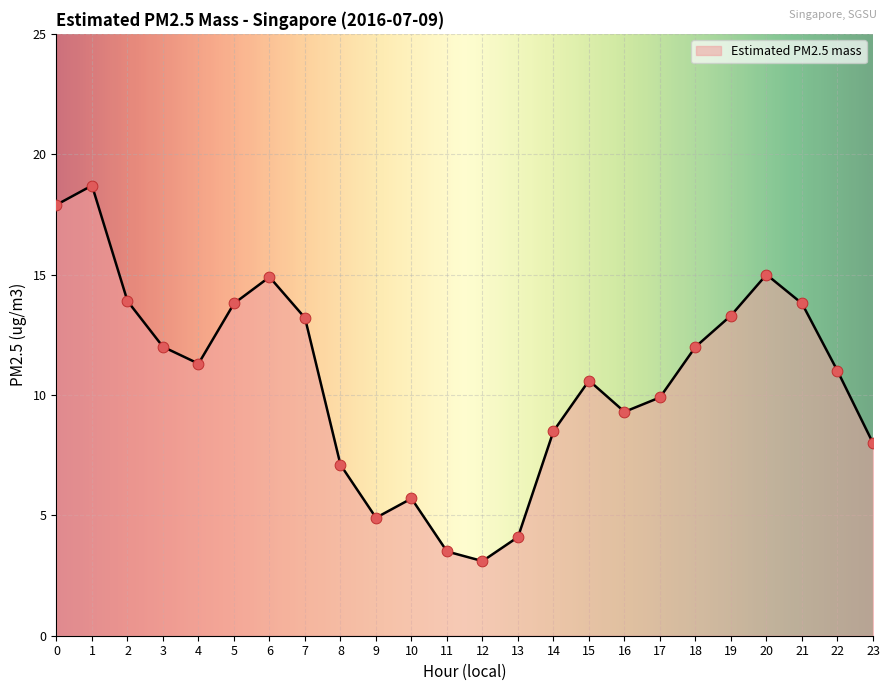

What is the change in value from 5 to 13?

-9.7